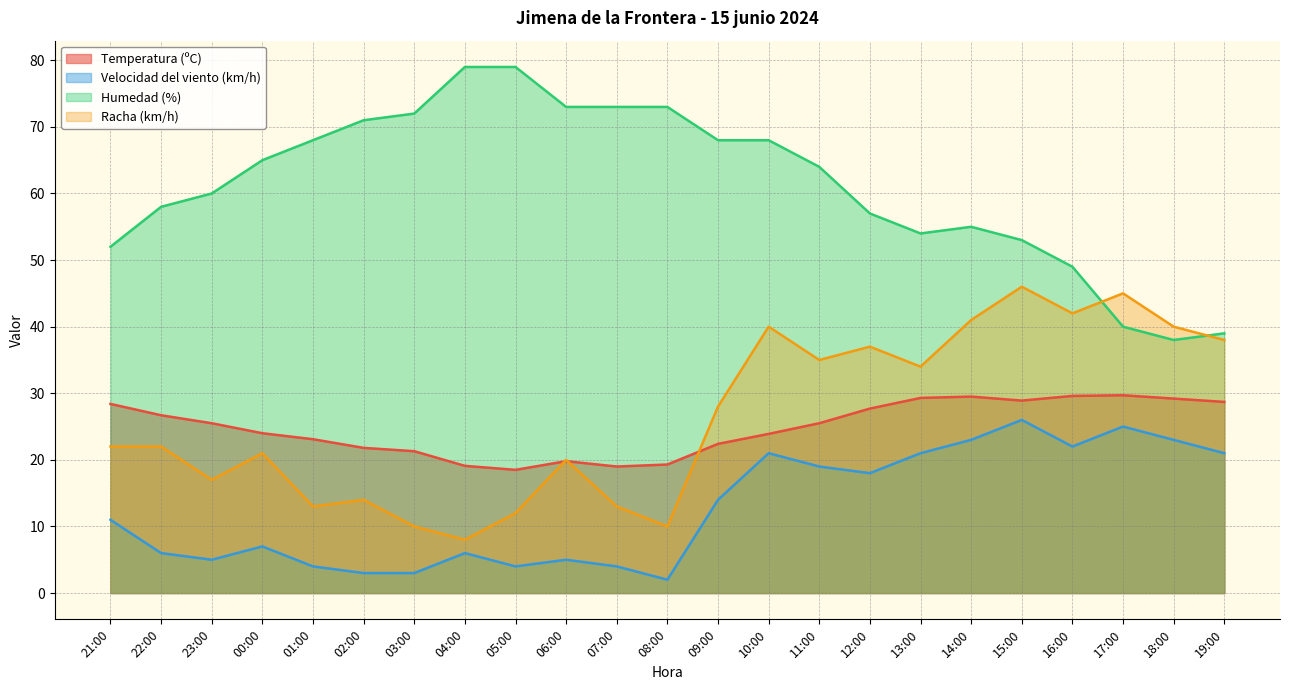

Rank the series at 04:00 from highest to lowest value.

Humedad (%), Temperatura (ºC), Racha (km/h), Velocidad del viento (km/h)